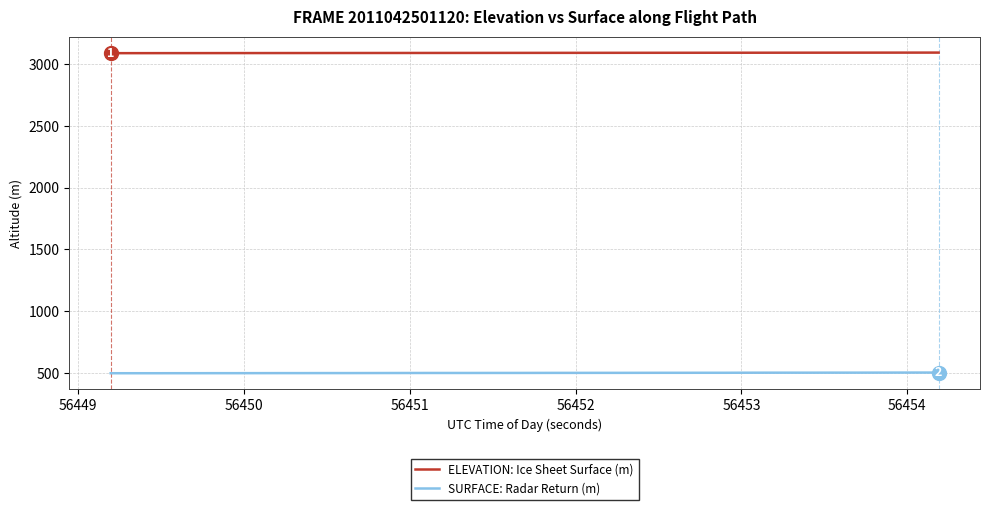

What is the difference between the maximum and minimum values in the ELEVATION: Ice Sheet Surface (m) series?

4.7